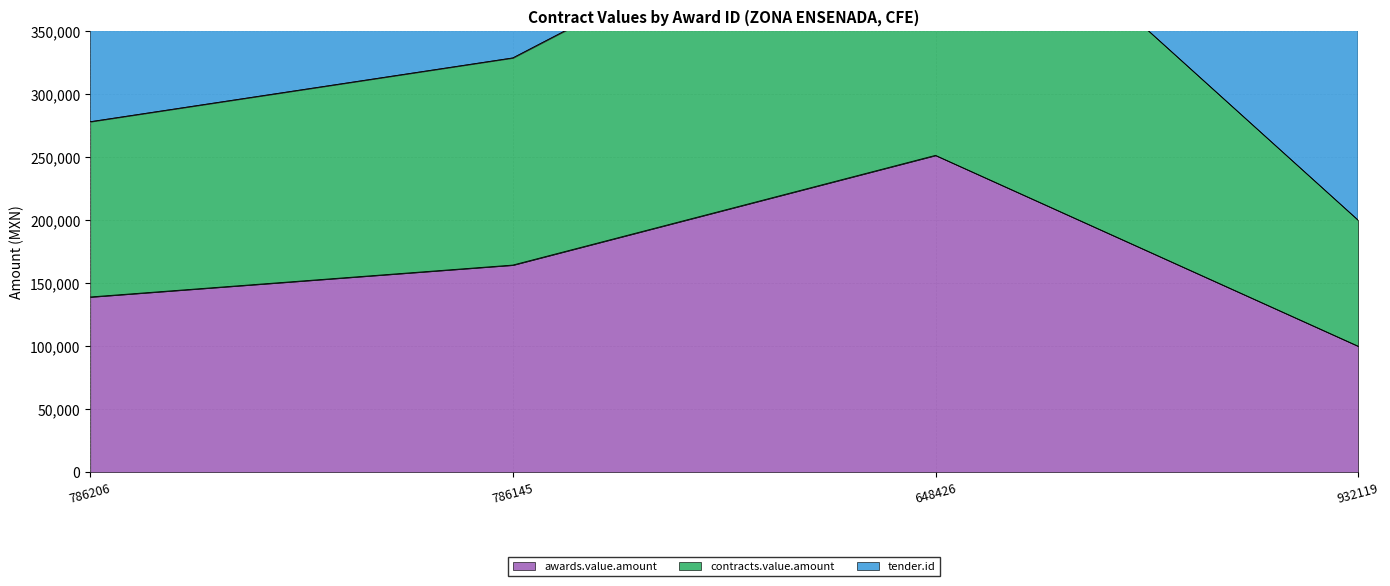

True or false: contracts.value.amount and awards.value.amount cross at least once.

False